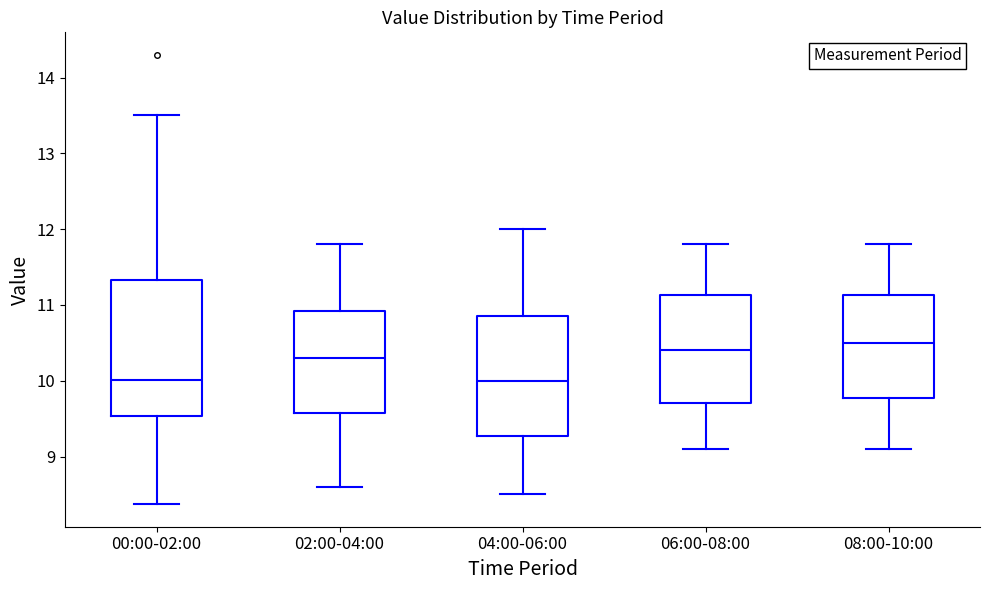

Reading left to right, read every box against the y-axis: the position of its median line, the range the box covers, and the ends of its whiskers. The values are not printed on the chart, so give them approximately, as read against the axis.

00:00-02:00: median 10.0, box 9.5 to 11.3, whiskers 8.4 to 13.5
02:00-04:00: median 10.3, box 9.6 to 10.9, whiskers 8.6 to 11.8
04:00-06:00: median 10.0, box 9.3 to 10.9, whiskers 8.5 to 12.0
06:00-08:00: median 10.4, box 9.7 to 11.1, whiskers 9.1 to 11.8
08:00-10:00: median 10.5, box 9.8 to 11.1, whiskers 9.1 to 11.8